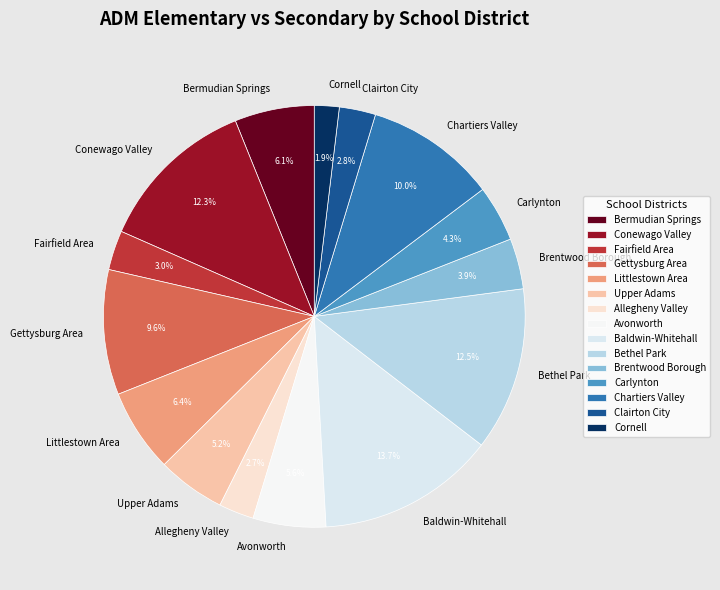

Do Clairton City and Fairfield Area together represent more than half of the pie?

No